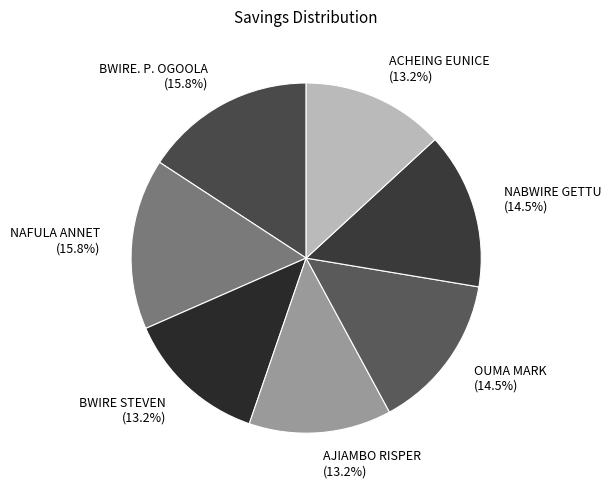

Which has a higher value, ACHEING EUNICE or OUMA MARK?

OUMA MARK